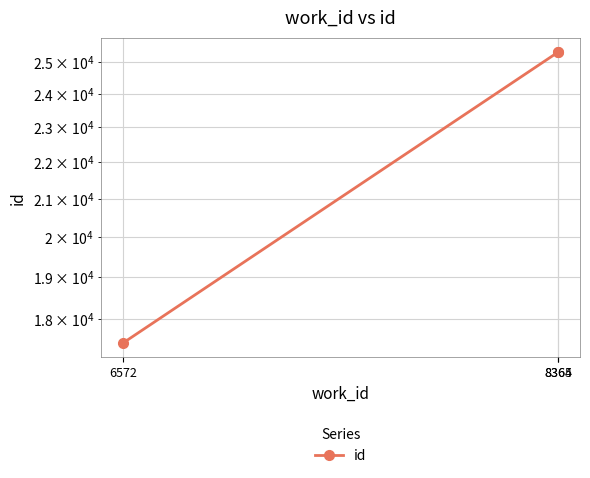

Where is the data nearest to the value 21393?

8364